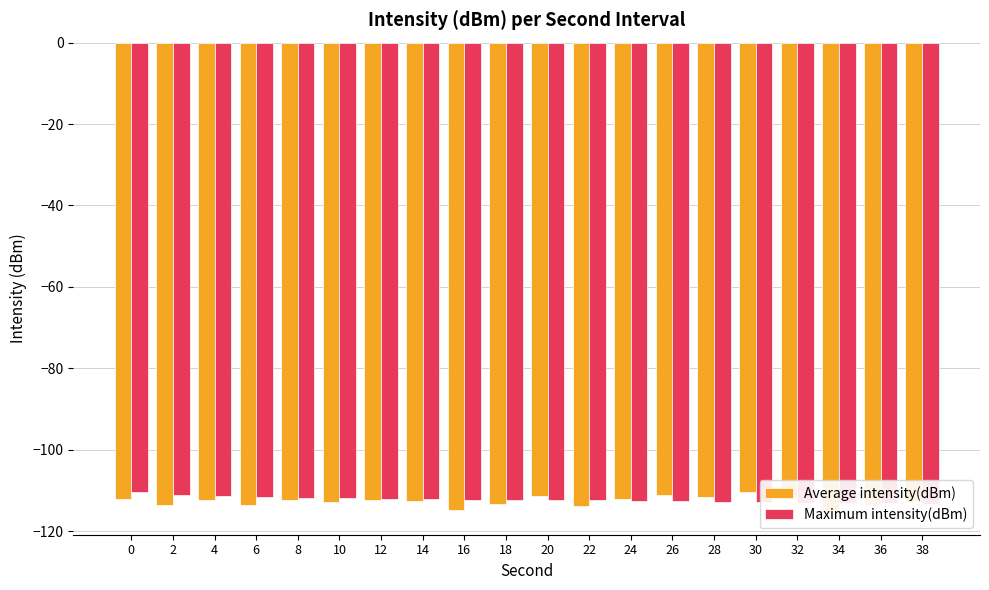

Reading left to right, extract all data points from this chart.

Average intensity(dBm): 0=-112.2	2=-113.7	4=-112.2	6=-113.6	8=-112.3	10=-112.7	12=-112.3	14=-112.5	16=-114.7	18=-113.2	20=-111.2	22=-113.9	24=-112.0	26=-111.2	28=-111.7	30=-110.3	32=-111.8	34=-115.1	36=-113.6	38=-112.9
Maximum intensity(dBm): 0=-110.3	2=-111.2	4=-111.2	6=-111.7	8=-111.8	10=-111.9	12=-112.0	14=-112.1	16=-112.2	18=-112.3	20=-112.3	22=-112.3	24=-112.5	26=-112.5	28=-112.7	30=-112.9	32=-113.0	34=-113.0	36=-113.0	38=-113.2